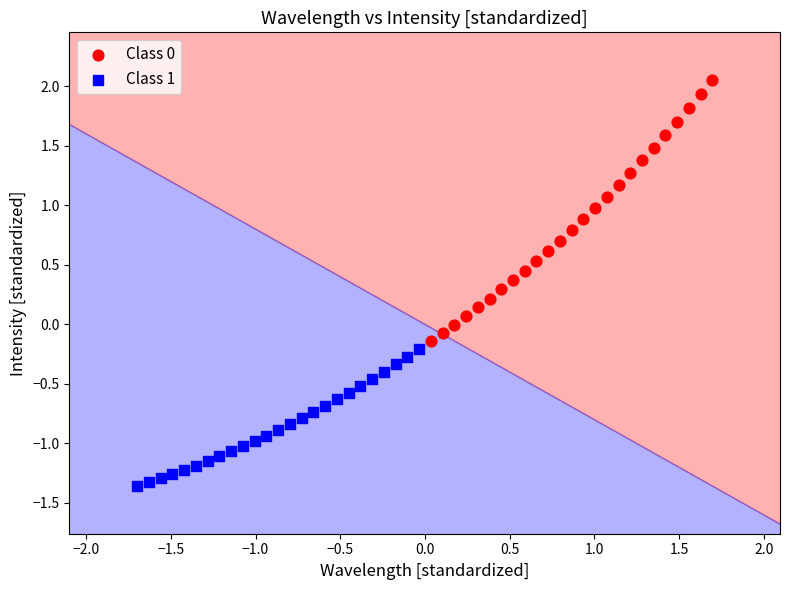

Which series contains the lowest Y value?

Class 1